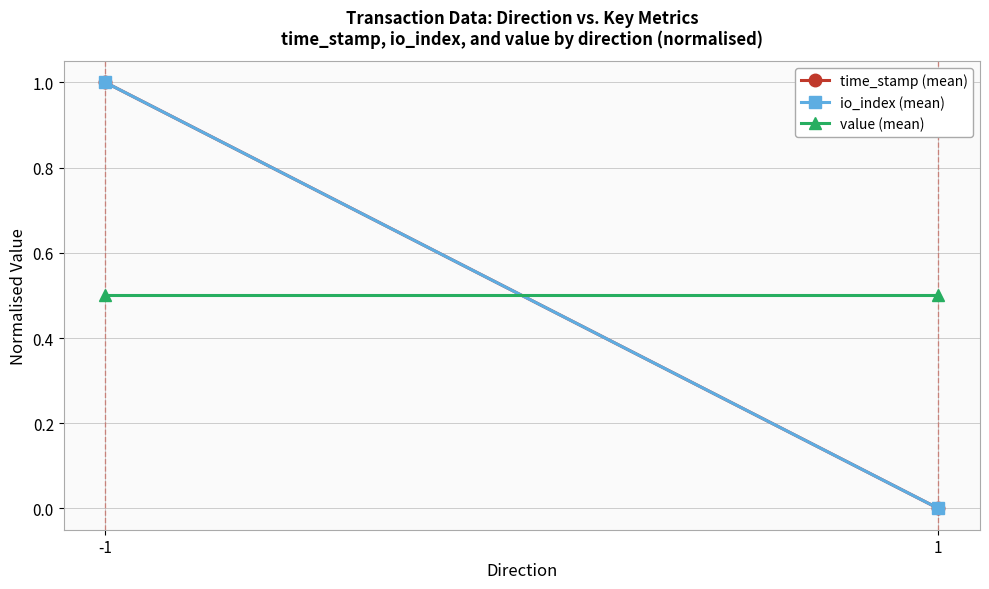

What is the sum of the io_index (mean) values at 1 and -1?

1.0